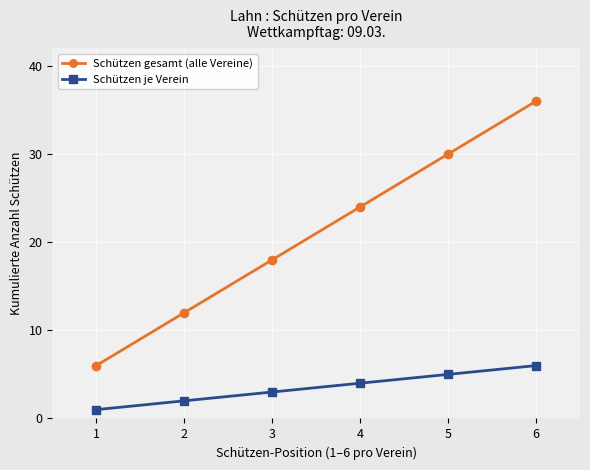

Which series has the widest spread of values?

Schützen gesamt (alle Vereine)